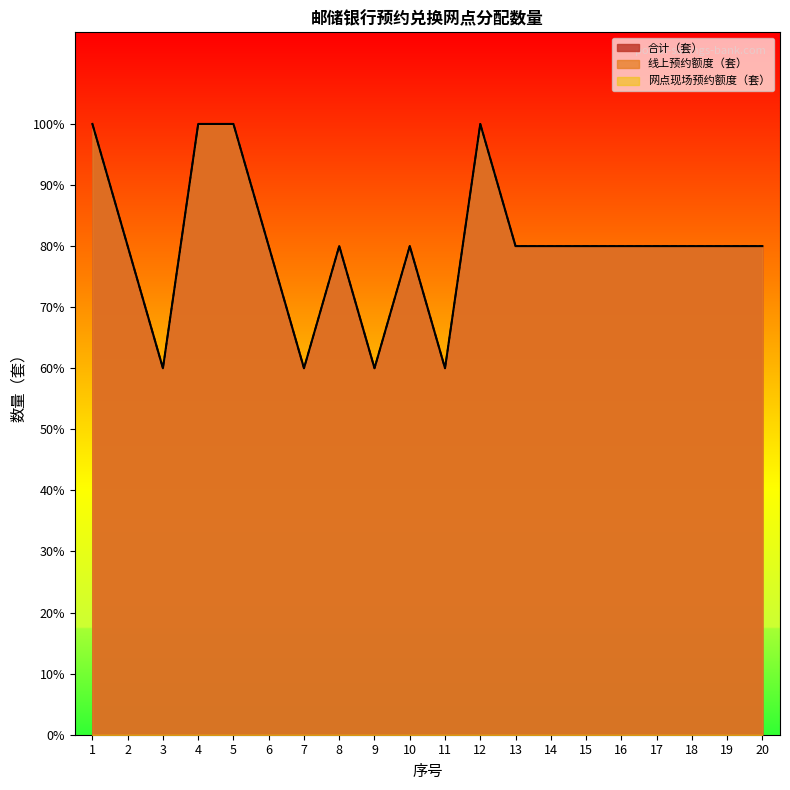

Which series has the largest total across all categories?

线上预约额度（套）